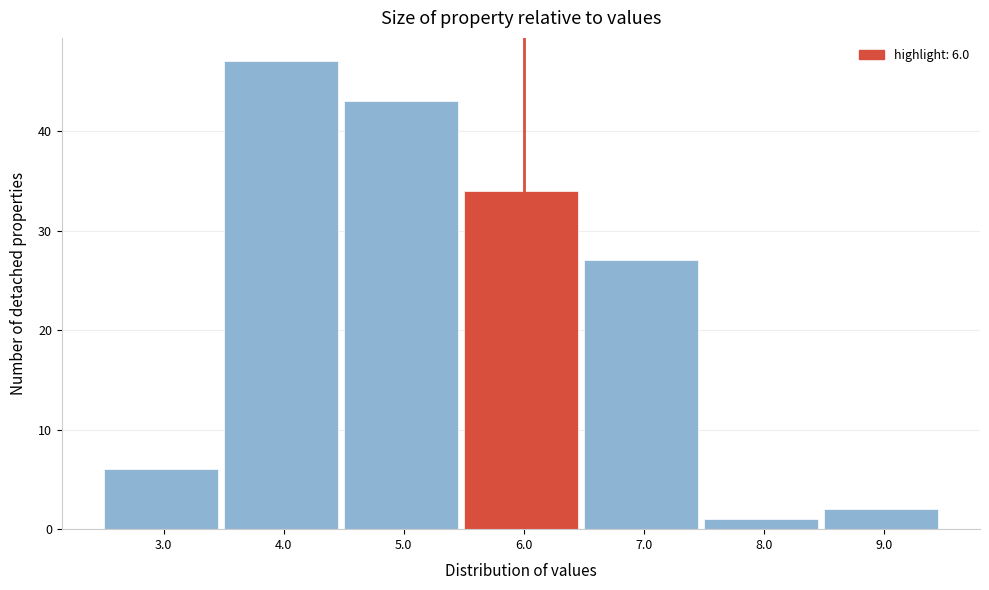

Reading left to right, transcribe all the data shown in this chart.

3.0=6	4.0=47	5.0=43	6.0=34	7.0=27	8.0=1	9.0=2